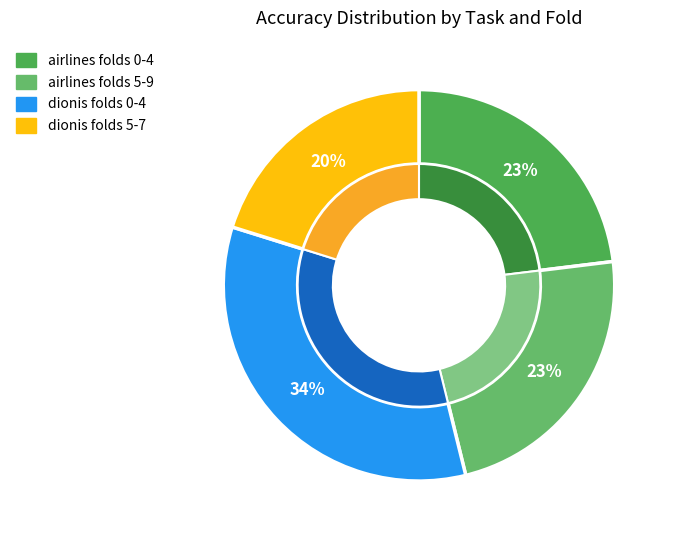

What is the total percentage of fold 2 (airlines) and fold 7 (dionis)?

11.4%